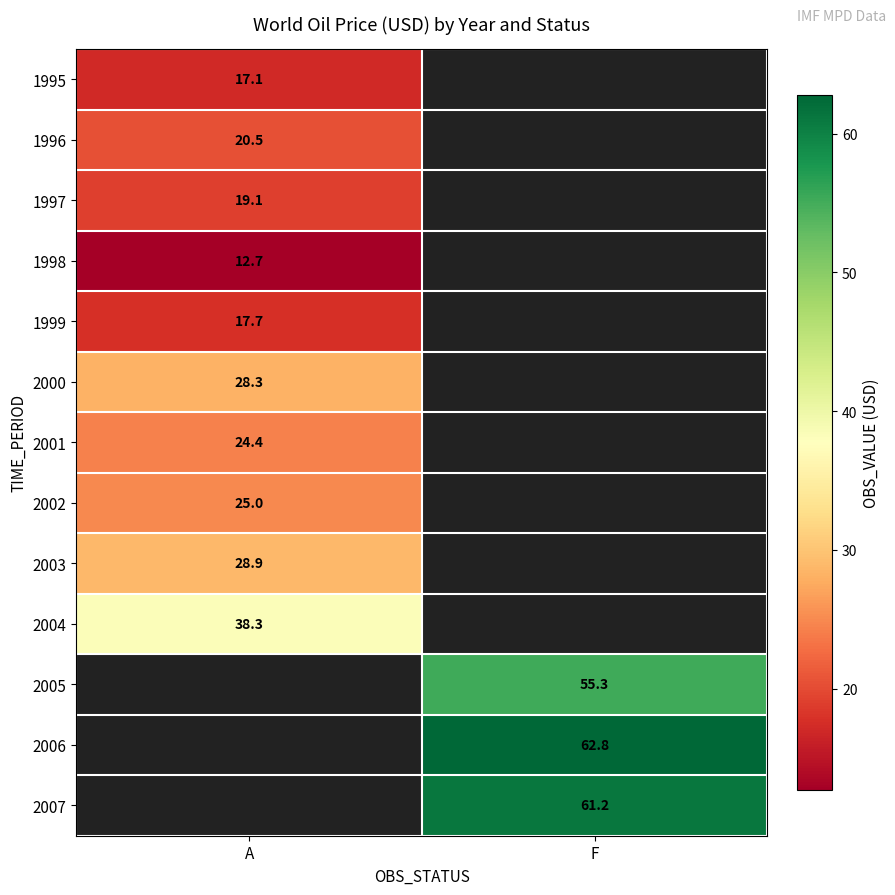

True or false: 2002 has a value of 9.5 at A.

False